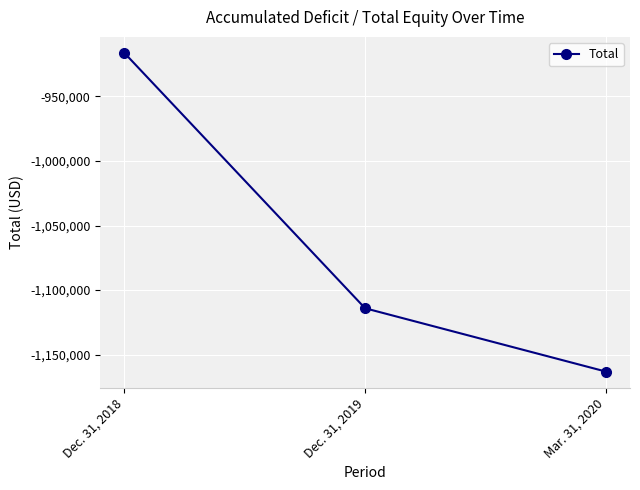

How many series are shown in this chart?

1